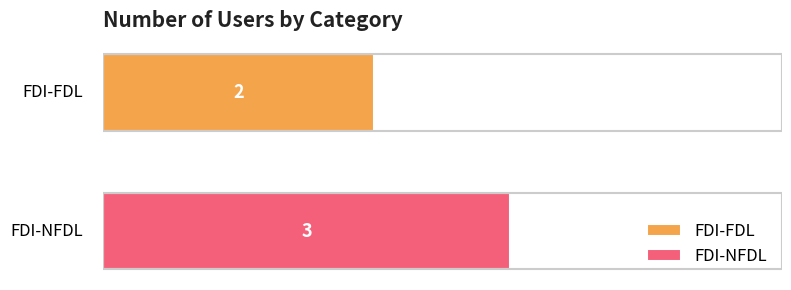

What is the minimum value shown in the chart?

2